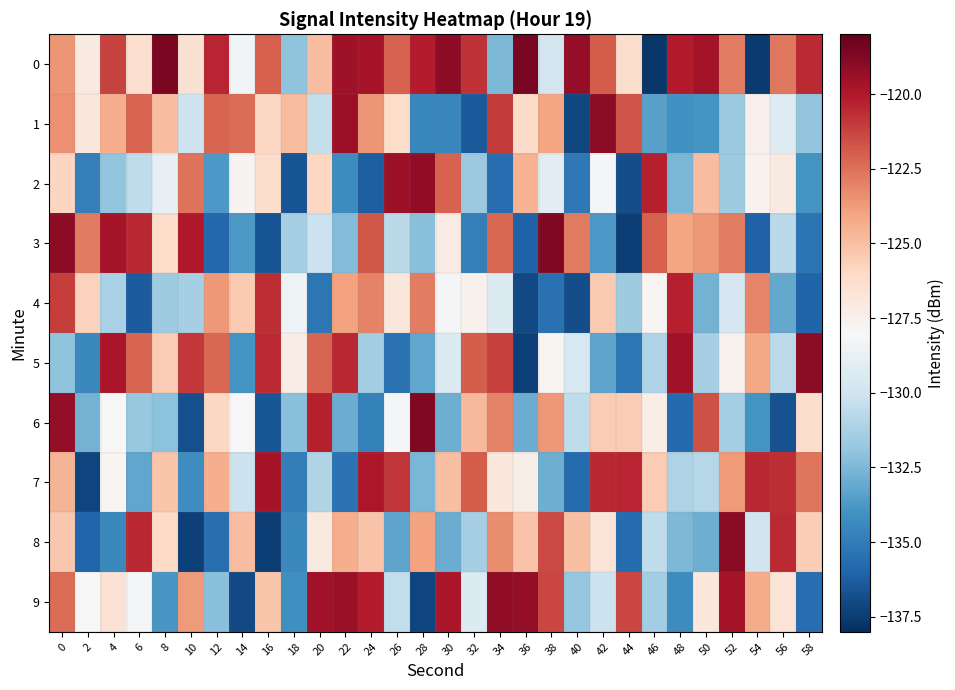

Reading left to right, transcribe all the data shown in this chart.

0: 0=-123.6	2=-127.1	4=-121.2	6=-126.3	8=-118.6	10=-126.5	12=-120.4	14=-128.3	16=-122.0	18=-132.0	20=-124.9	22=-119.5	24=-119.7	26=-122.1	28=-120.1	30=-119.0	32=-120.8	34=-132.5	36=-118.5	38=-129.8	40=-119.2	42=-121.9	44=-126.3	46=-137.7	48=-120.1	50=-119.7	52=-122.9	54=-137.6	56=-122.7	58=-120.5
1: 0=-123.4	2=-126.8	4=-124.4	6=-122.2	8=-124.9	10=-130.1	12=-122.2	14=-122.4	16=-126.0	18=-124.8	20=-130.4	22=-119.4	24=-123.6	26=-126.1	28=-134.5	30=-134.5	32=-136.4	34=-121.0	36=-126.1	38=-124.0	40=-137.1	42=-119.1	44=-121.7	46=-133.5	48=-134.0	50=-134.0	52=-131.7	54=-127.5	56=-129.3	58=-132.0
2: 0=-125.9	2=-134.8	4=-131.9	6=-130.5	8=-128.8	10=-122.6	12=-133.7	14=-127.7	16=-126.2	18=-136.6	20=-126.0	22=-134.3	24=-136.3	26=-119.5	28=-119.2	30=-122.1	32=-131.7	34=-135.6	36=-124.5	38=-129.1	40=-135.2	42=-128.1	44=-136.8	46=-120.2	48=-132.6	50=-124.9	52=-131.6	54=-127.6	56=-127.1	58=-134.0
3: 0=-119.1	2=-122.8	4=-119.6	6=-120.5	8=-126.1	10=-120.0	12=-135.8	14=-133.8	16=-136.6	18=-131.3	20=-130.1	22=-132.3	24=-121.8	26=-130.7	28=-132.2	30=-127.2	32=-134.8	34=-122.3	36=-136.1	38=-118.7	40=-122.8	42=-133.7	44=-137.4	46=-122.0	48=-124.1	50=-123.6	52=-122.8	54=-136.1	56=-130.7	58=-135.3
4: 0=-121.1	2=-125.7	4=-131.2	6=-136.3	8=-131.6	10=-131.3	12=-123.6	14=-125.4	16=-120.6	18=-128.5	20=-135.2	22=-123.9	24=-123.0	26=-126.8	28=-122.9	30=-128.1	32=-127.6	34=-129.4	36=-137.0	38=-135.5	40=-136.9	42=-125.4	44=-131.5	46=-127.8	48=-120.3	50=-132.8	52=-129.7	54=-123.1	56=-133.2	58=-136.0
5: 0=-132.0	2=-134.4	4=-119.8	6=-122.1	8=-125.5	10=-120.9	12=-122.2	14=-134.0	16=-120.5	18=-127.3	20=-122.2	22=-120.5	24=-131.5	26=-135.4	28=-133.2	30=-129.4	32=-122.0	34=-121.1	36=-137.4	38=-127.8	40=-129.6	42=-133.3	44=-135.2	46=-131.1	48=-119.6	50=-131.4	52=-127.6	54=-124.1	56=-130.6	58=-119.0
6: 0=-119.2	2=-132.7	4=-128.1	6=-131.8	8=-132.1	10=-136.8	12=-125.9	14=-127.9	16=-136.5	18=-132.2	20=-120.2	22=-132.9	24=-134.7	26=-128.2	28=-118.8	30=-132.9	32=-124.7	34=-123.0	36=-133.0	38=-123.7	40=-130.5	42=-125.5	44=-125.5	46=-127.3	48=-135.8	50=-121.6	52=-131.4	54=-134.0	56=-136.7	58=-126.3
7: 0=-124.6	2=-137.2	4=-127.8	6=-133.2	8=-125.2	10=-134.2	12=-124.4	14=-130.2	16=-119.7	18=-134.9	20=-131.0	22=-135.3	24=-119.9	26=-120.8	28=-132.6	30=-125.0	32=-122.0	34=-127.0	36=-127.4	38=-132.9	40=-135.7	42=-120.5	44=-120.4	46=-125.5	48=-131.1	50=-130.9	52=-123.7	54=-120.5	56=-120.6	58=-122.7
8: 0=-125.3	2=-135.9	4=-134.4	6=-120.4	8=-126.0	10=-137.3	12=-135.6	14=-124.9	16=-137.4	18=-134.4	20=-127.1	22=-124.4	24=-125.1	26=-133.2	28=-124.0	30=-133.0	32=-131.3	34=-123.3	36=-125.2	38=-121.4	40=-125.0	42=-126.7	44=-135.7	46=-130.5	48=-132.5	50=-132.9	52=-119.0	54=-130.0	56=-120.6	58=-125.5
9: 0=-122.4	2=-127.9	4=-126.5	6=-128.1	8=-133.8	10=-123.8	12=-132.2	14=-137.0	16=-125.2	18=-134.1	20=-119.6	22=-119.4	24=-120.1	26=-130.5	28=-137.2	30=-119.9	32=-129.4	34=-119.1	36=-119.2	38=-121.3	40=-131.9	42=-130.2	44=-121.3	46=-131.5	48=-134.3	50=-126.9	52=-119.7	54=-124.3	56=-126.7	58=-135.7